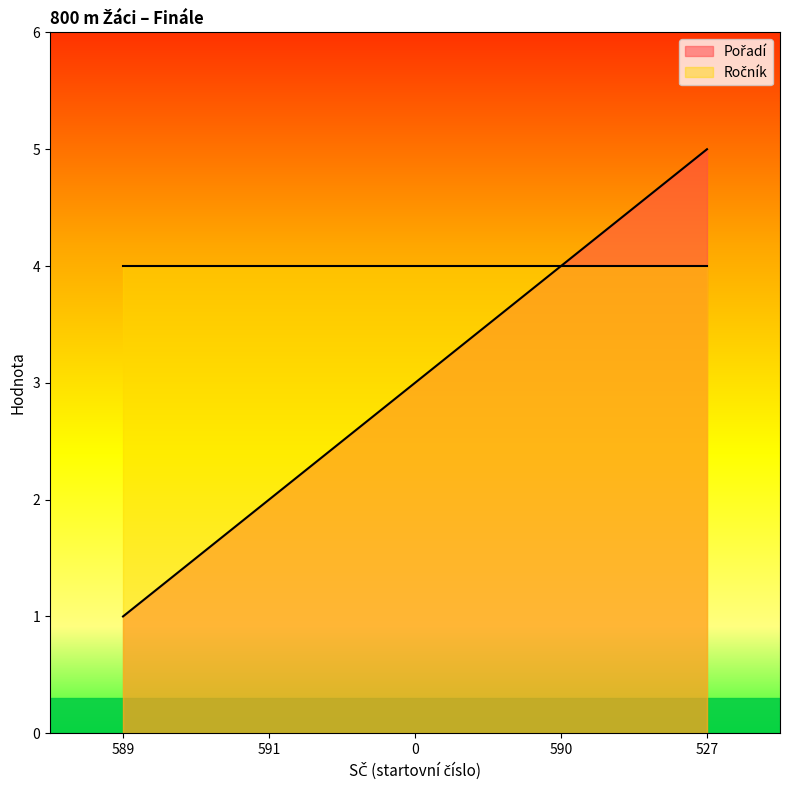

What is the sum of the values at 0 and 591?

5